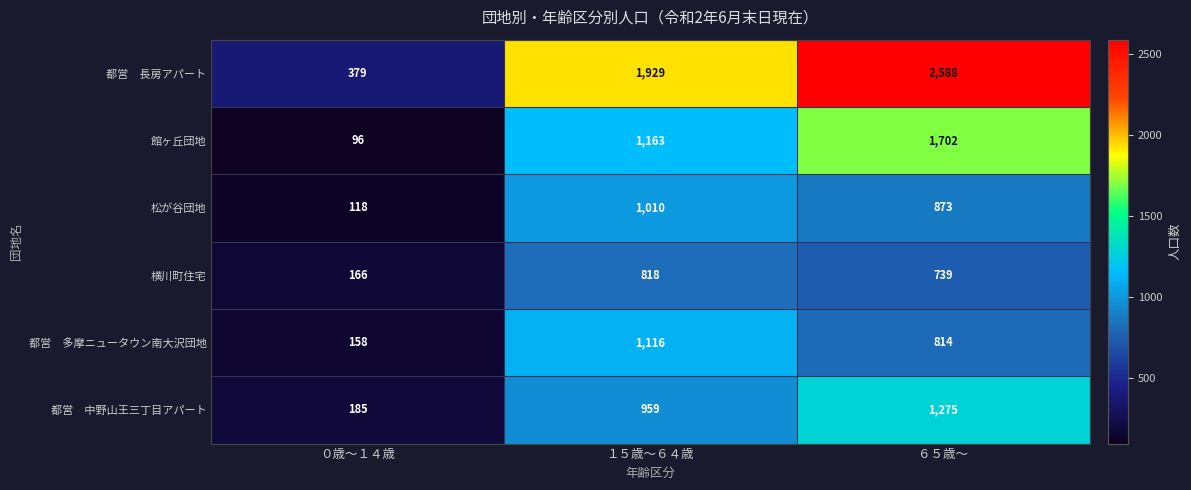

Which label corresponds to the largest value in the chart?

６５歳～